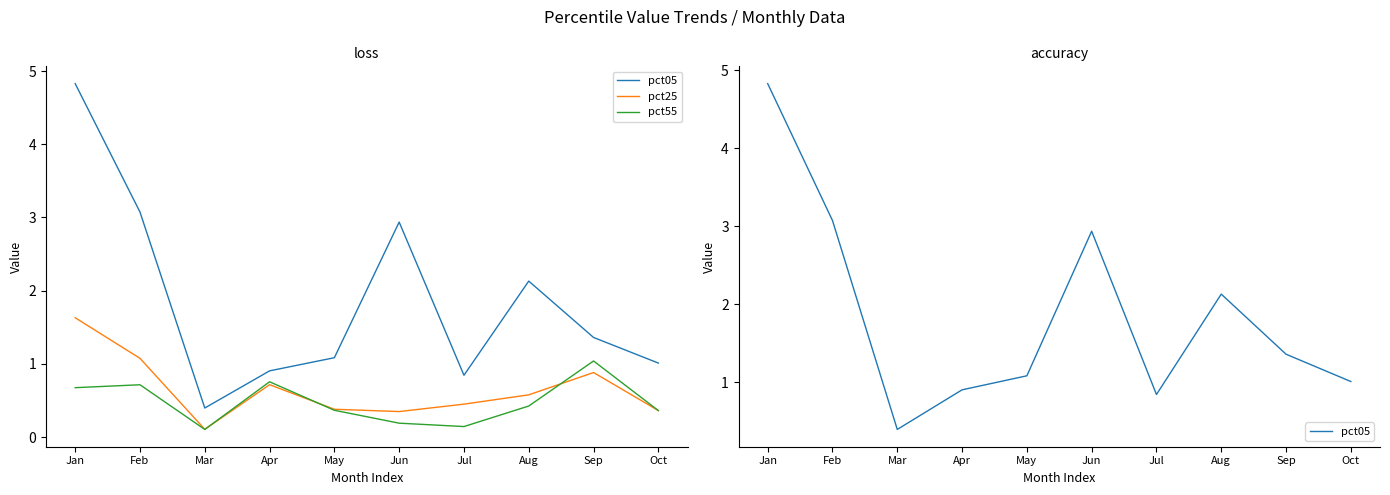

List the labels in order of pct55 value, largest first.

Sep, Apr, Feb, Jan, Aug, May, Oct, Jun, Jul, Mar